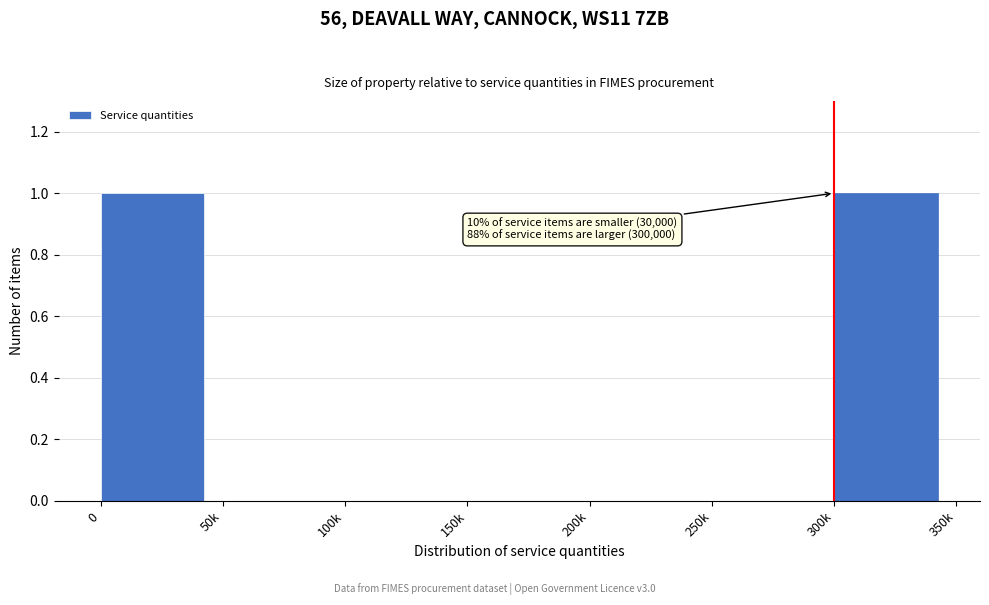

Reading left to right, transcribe all the data shown in this chart.

0=1	50k=0	100k=0	150k=0	200k=0	250k=0	300k=1